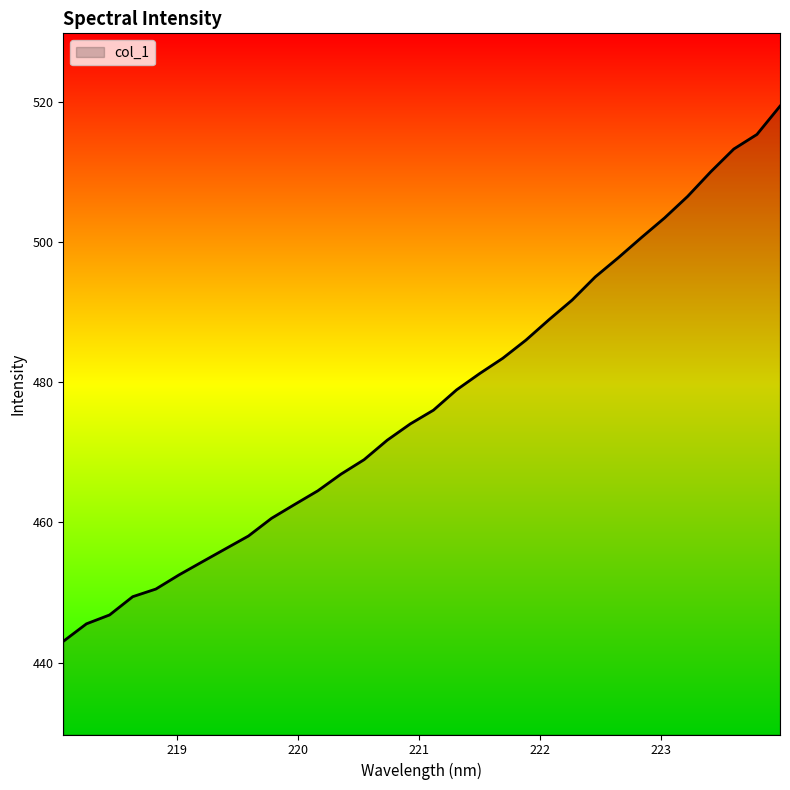

What is the difference between the maximum and minimum values?

76.4